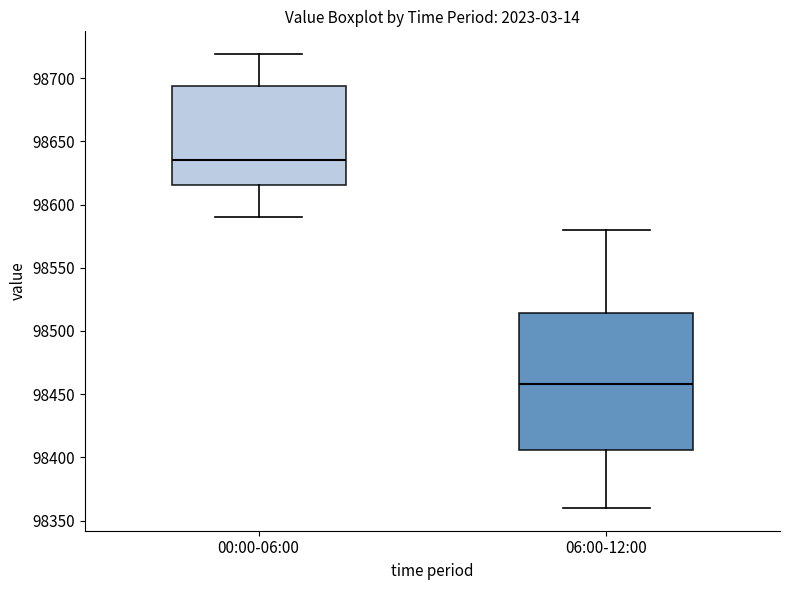

Where is the upper edge of the box for 06:00-12:00 on the y-axis? The values are not printed on the chart, so give them approximately, as read against the axis.

98515